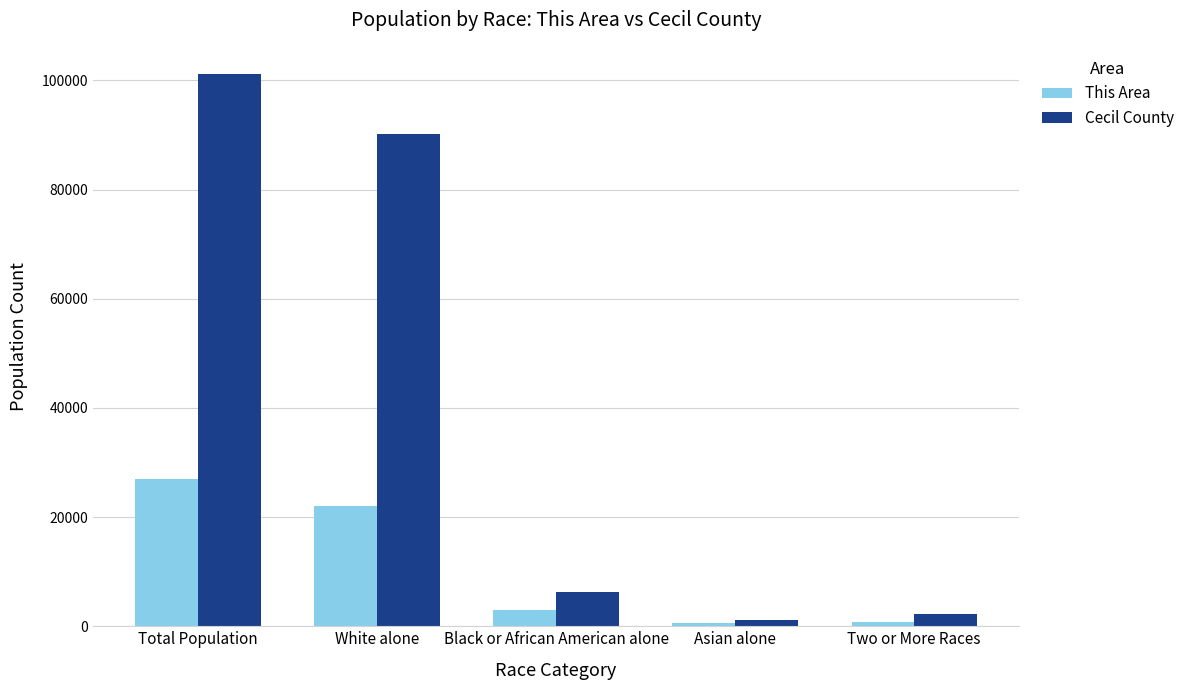

True or false: Cecil County has a value of 170675 at Total Population.

False